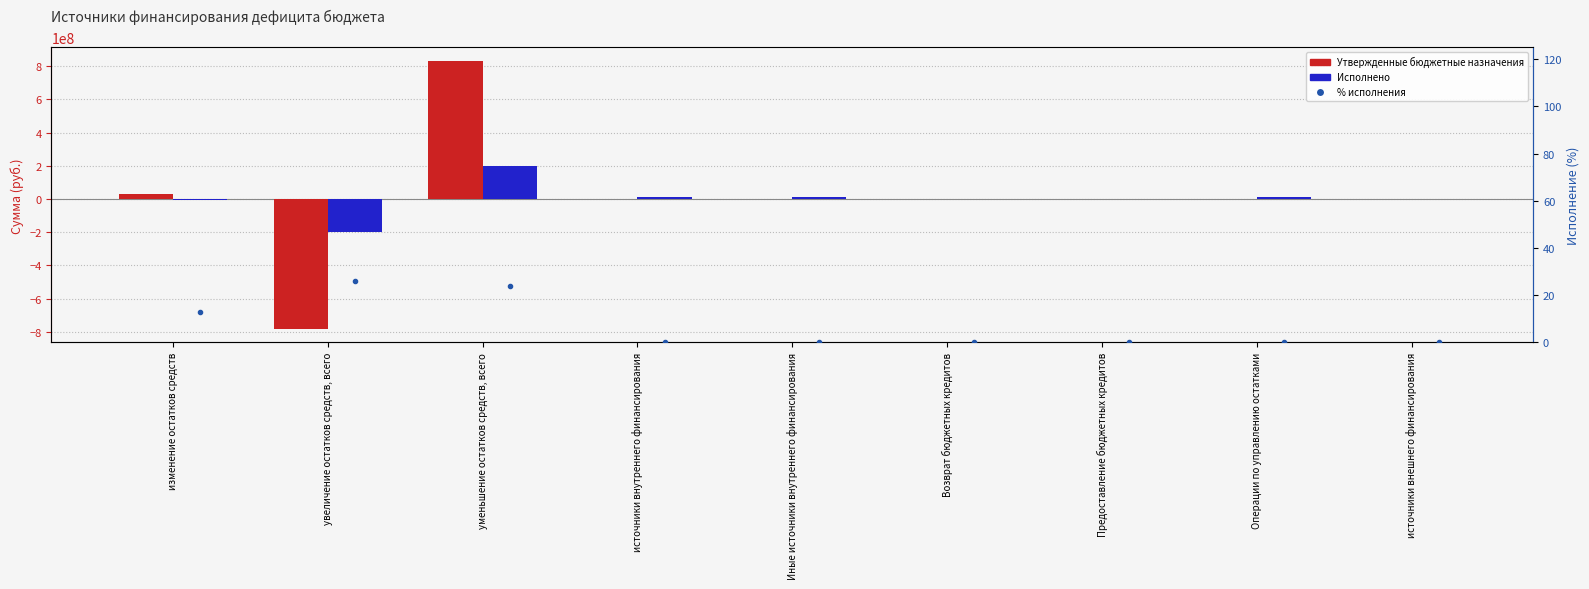

What is the difference between the maximum and minimum values in the % исполнения series?

25.8